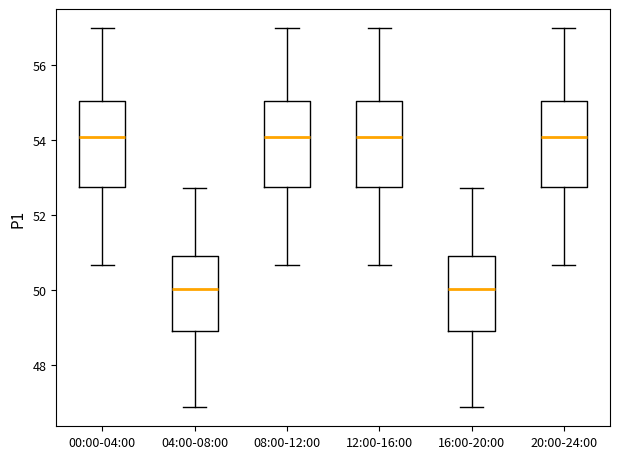

Where is the lower edge of the box for 00:00-04:00 on the y-axis? The values are not printed on the chart, so give them approximately, as read against the axis.

52.8